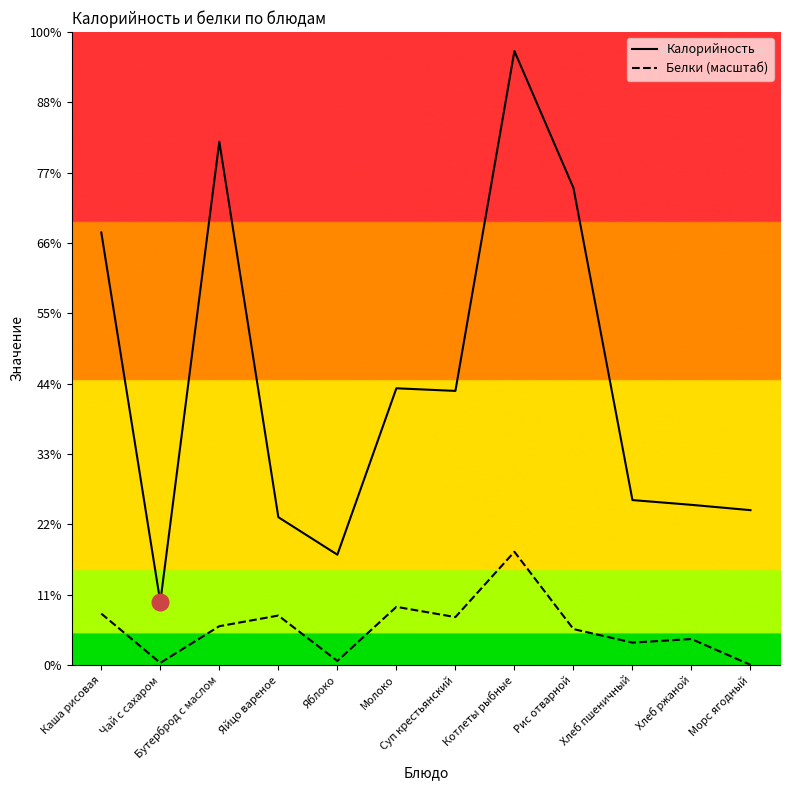

How many lines are shown in the chart?

2